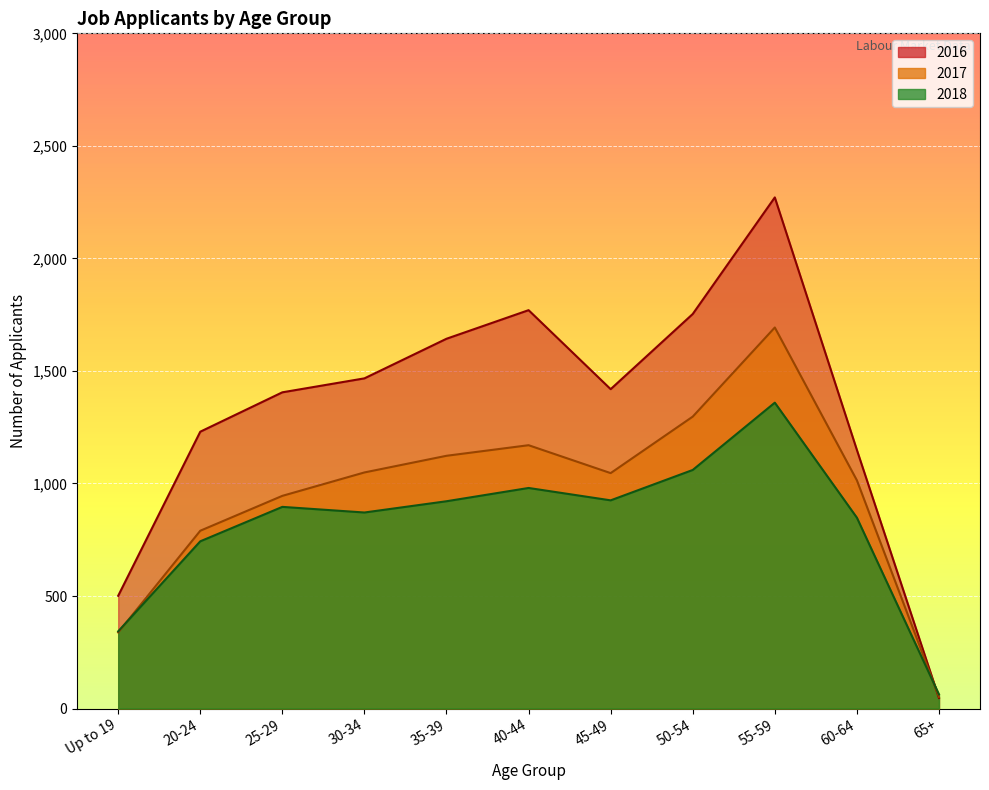

Reading left to right, extract all data points from this chart.

2016: Up to 19=501	20-24=1230	25-29=1405	30-34=1467	35-39=1643	40-44=1770	45-49=1419	50-54=1753	55-59=2271	60-64=1149	65+=47
2017: Up to 19=338	20-24=790	25-29=945	30-34=1049	35-39=1123	40-44=1170	45-49=1046	50-54=1297	55-59=1693	60-64=1014	65+=52
2018: Up to 19=343	20-24=743	25-29=896	30-34=871	35-39=921	40-44=980	45-49=925	50-54=1060	55-59=1359	60-64=848	65+=63